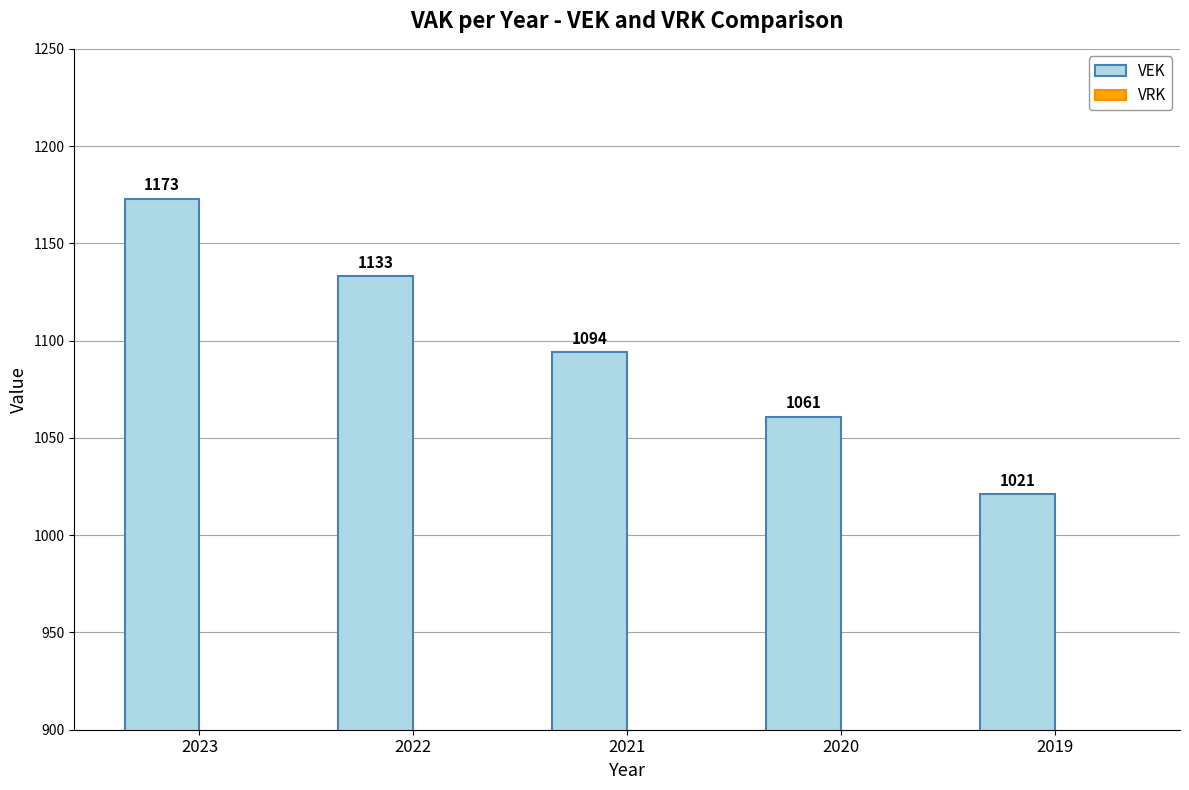

Reading right to left, extract all data points from this chart.

2019=1021	2020=1061	2021=1094	2022=1133	2023=1173